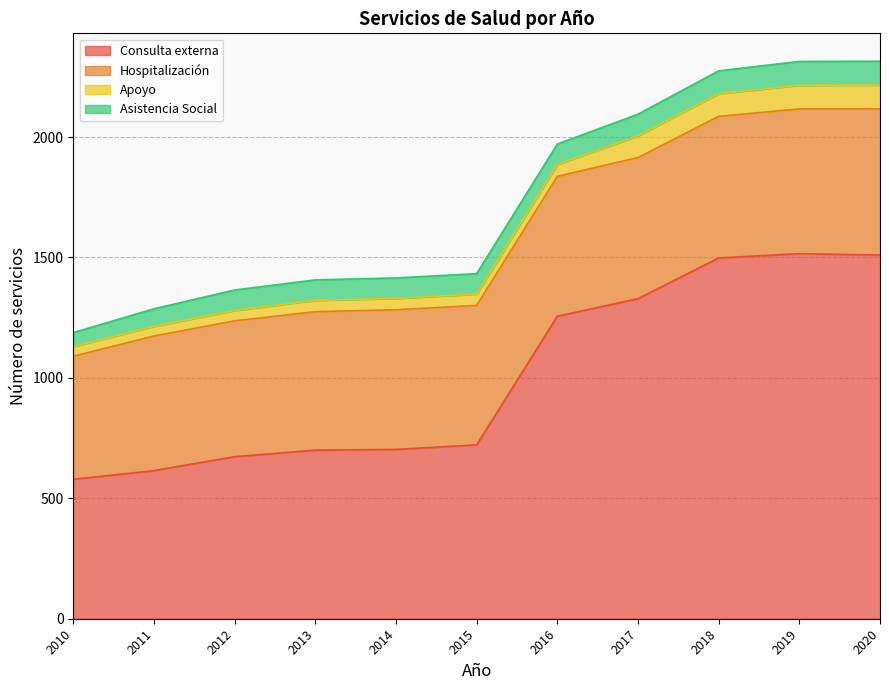

Is the value of Consulta externa at 2018 greater than the value of Asistencia Social at 2015?

Yes